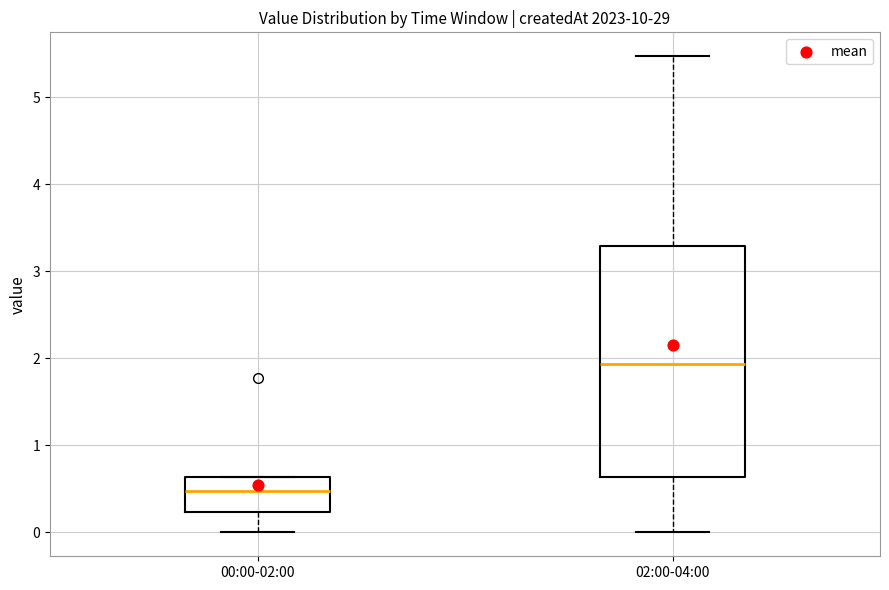

Which box's median line is the highest?

02:00-04:00